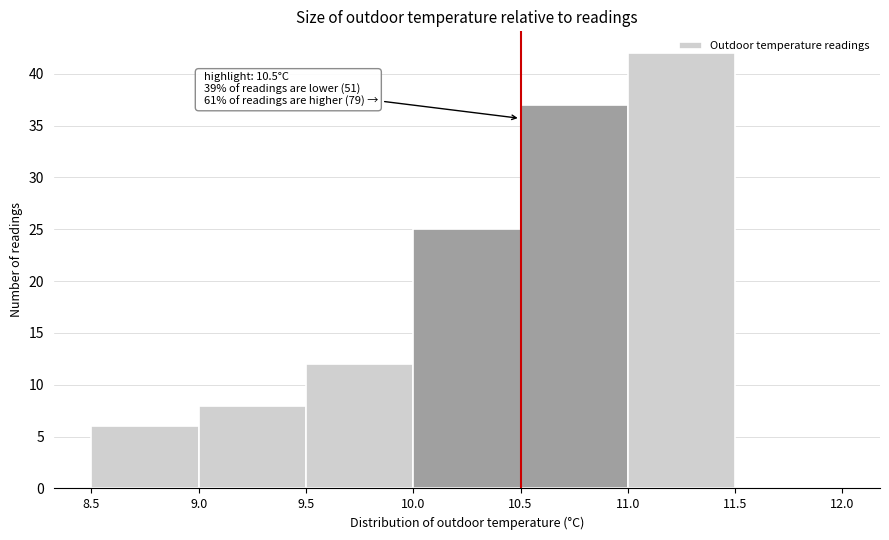

Which range on the x-axis has the tallest bar?

11.0 to 11.5